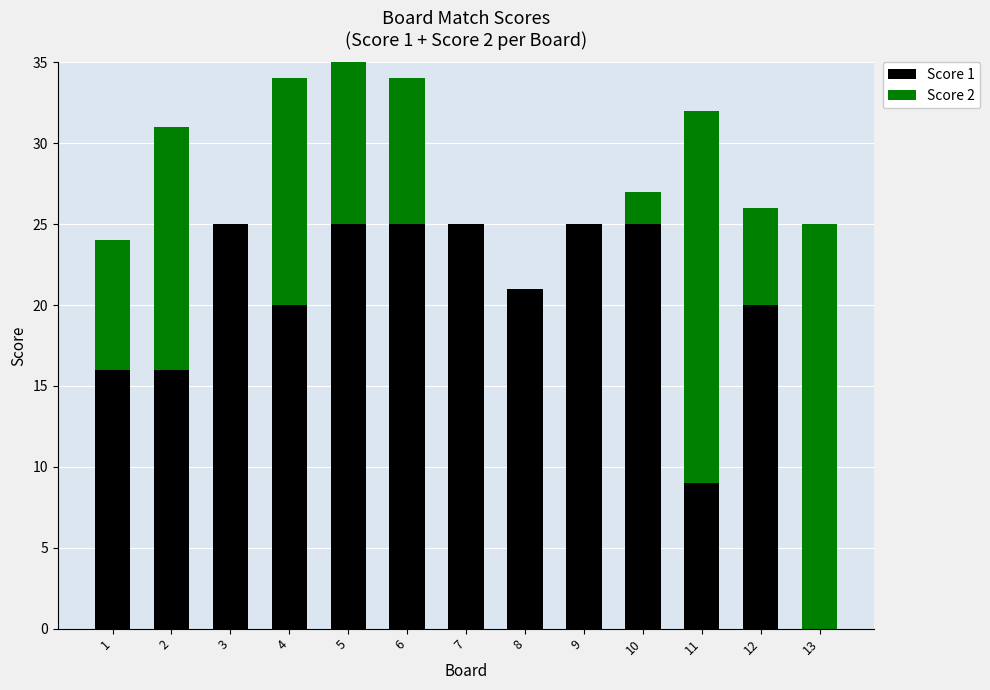

What is the greatest value displayed?

25